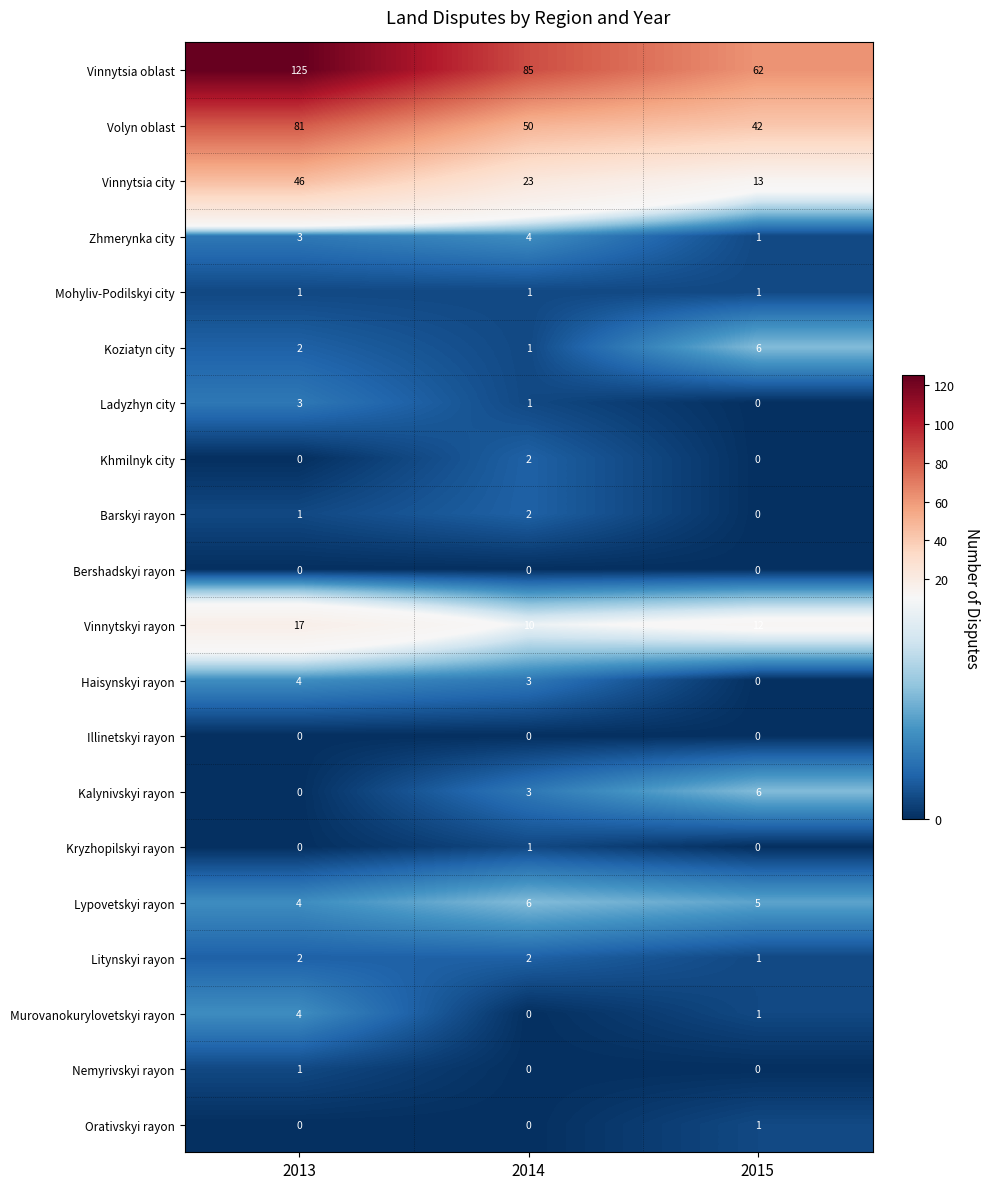

At which label is Ladyzhyn city closest to 1?

2014